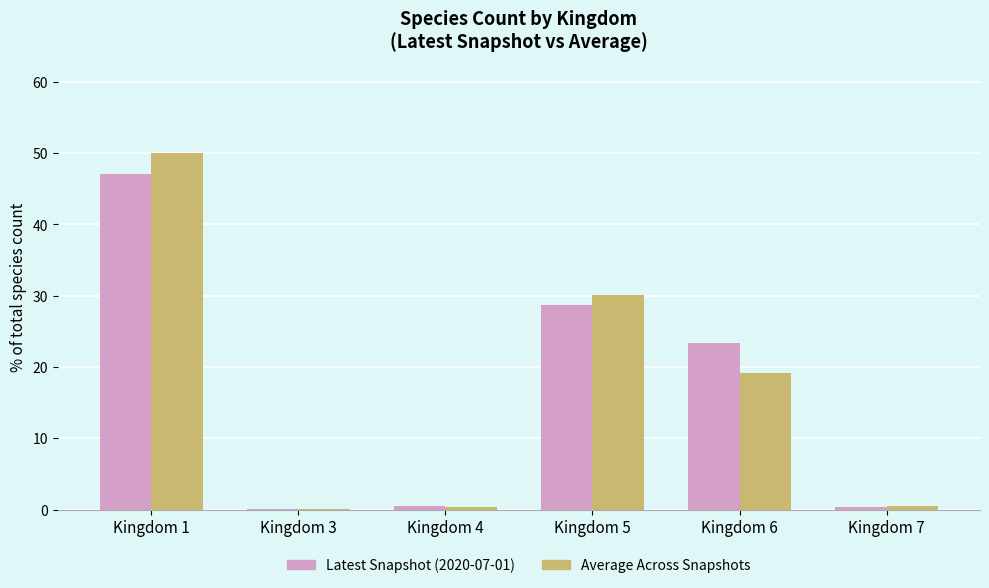

What is the sum of all Latest Snapshot (2020-07-01) values?

100.0